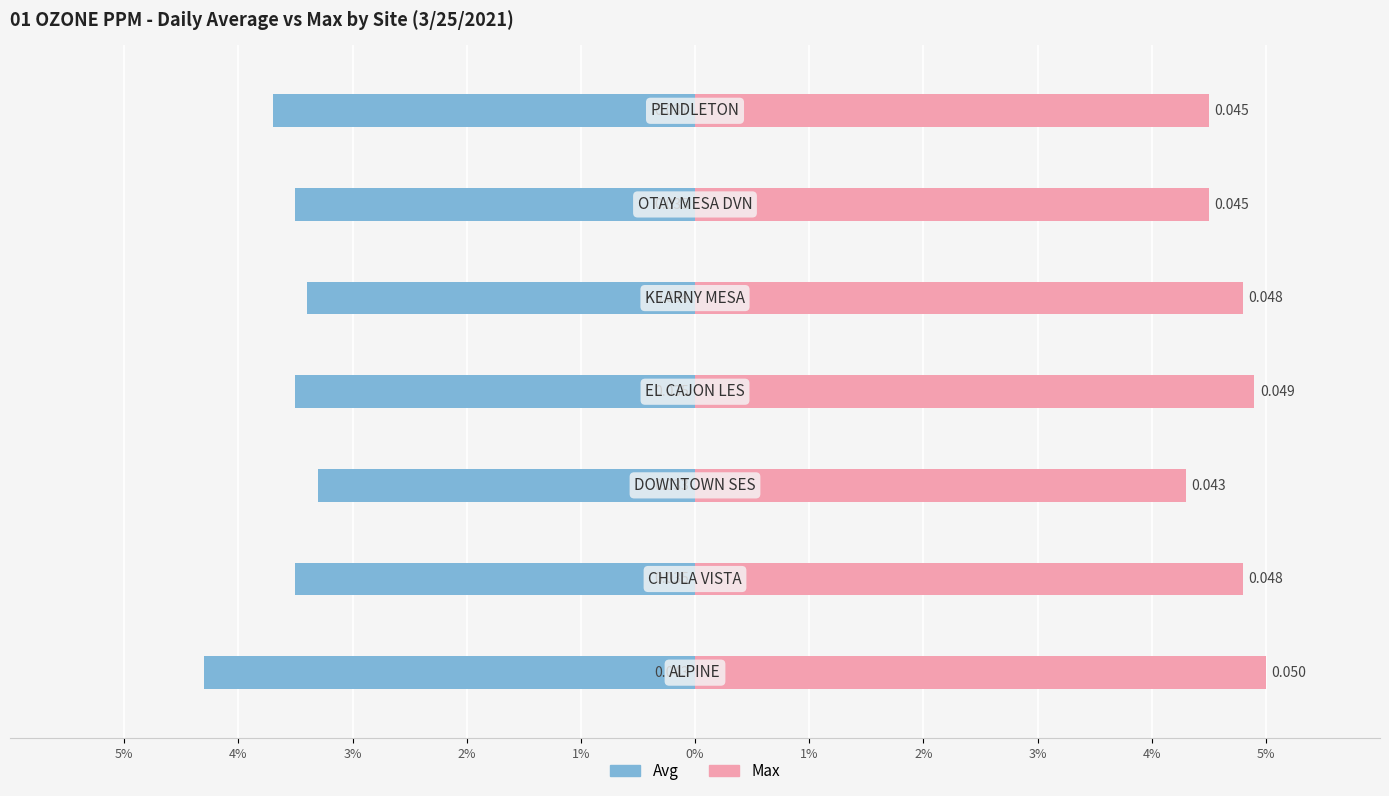

How many categories are shown in the chart?

7